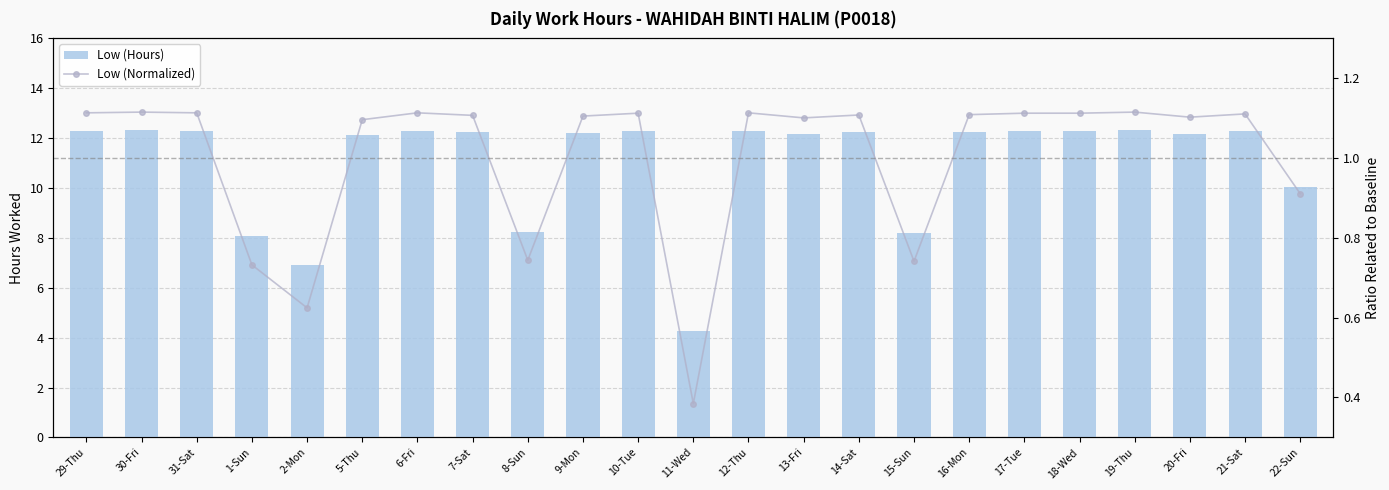

Reading left to right, transcribe all the data shown in this chart.

Low (Hours): 12.3	12.3	12.3	8.1	6.9	12.1	12.3	12.2	8.2	12.2	12.3	4.2	12.3	12.2	12.2	8.2	12.2	12.3	12.3	12.3	12.2	12.3	10.1
Low (Normalized): 1.1	1.1	1.1	0.7	0.6	1.1	1.1	1.1	0.7	1.1	1.1	0.4	1.1	1.1	1.1	0.7	1.1	1.1	1.1	1.1	1.1	1.1	0.9